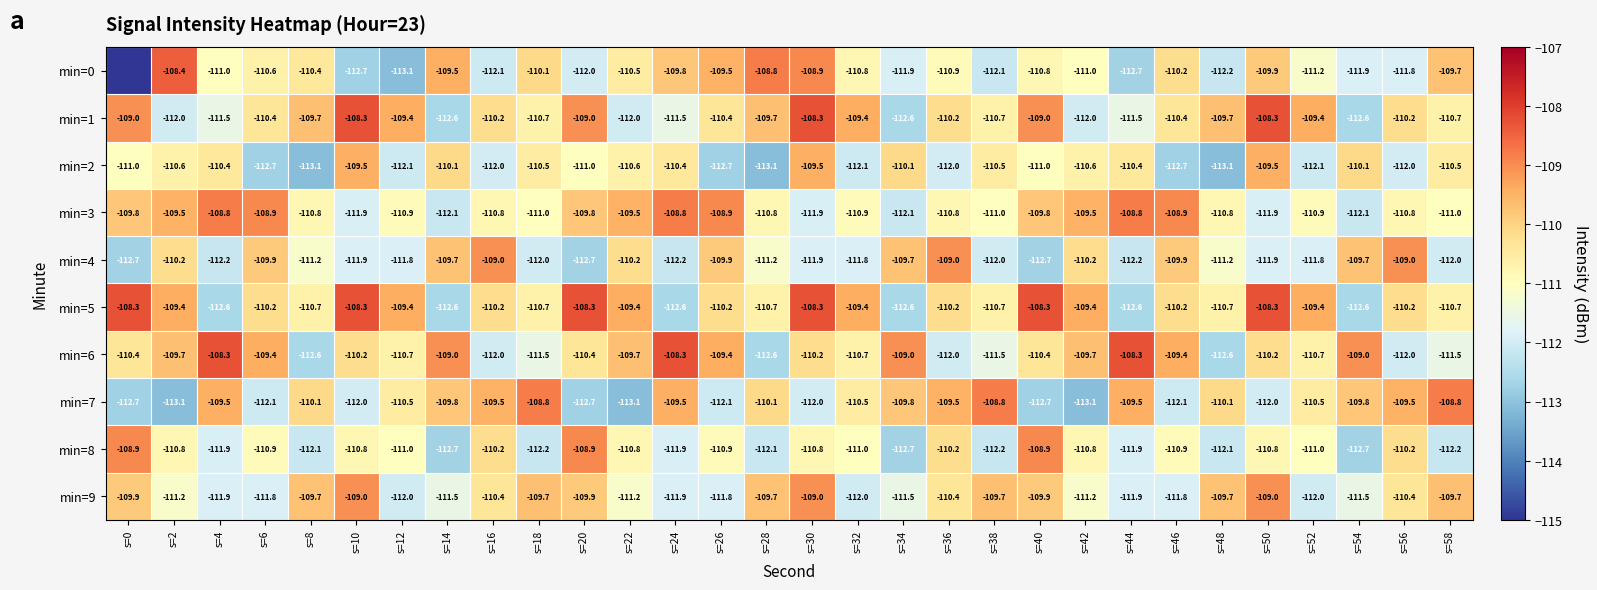

What is the total value across all series at s=32?

-1108.6